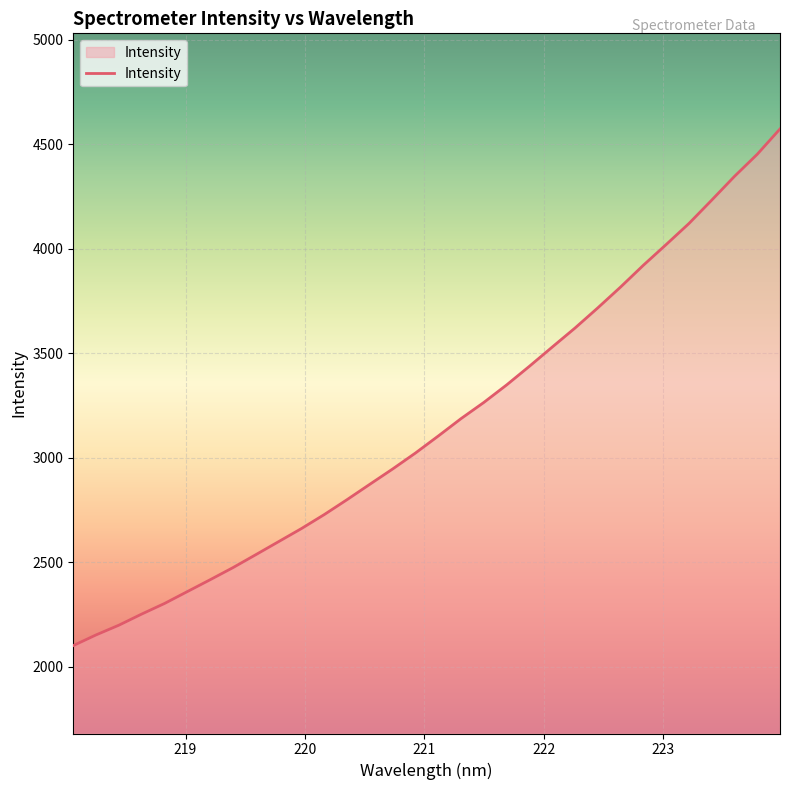

What is the greatest value displayed?

4572.5